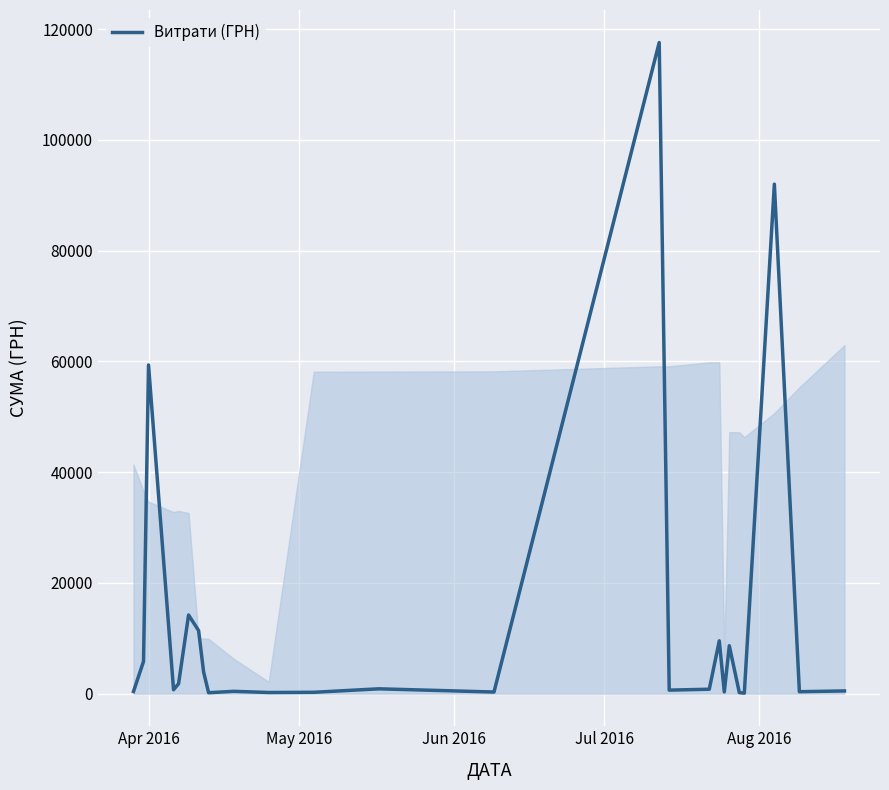

What is the greatest value displayed?

117568.8